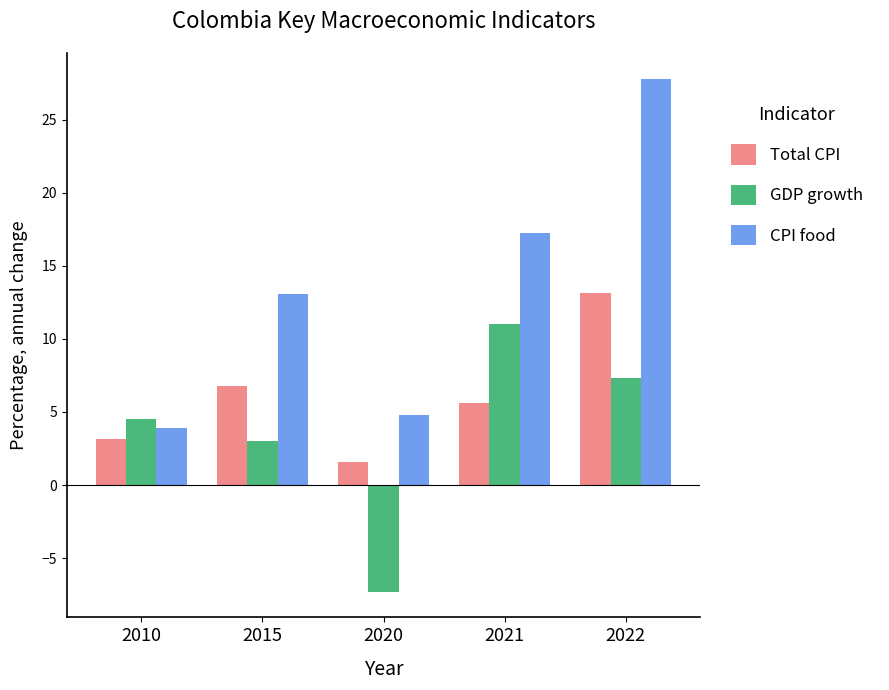

What is the difference between the maximum and minimum values in the CPI food series?

23.9